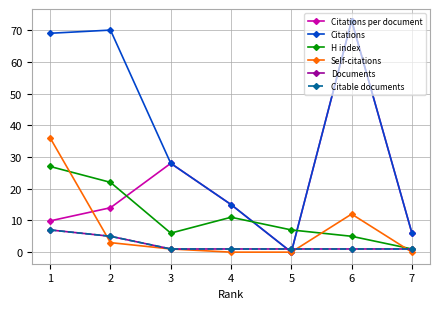

True or false: H index and Documents cross at least once.

False